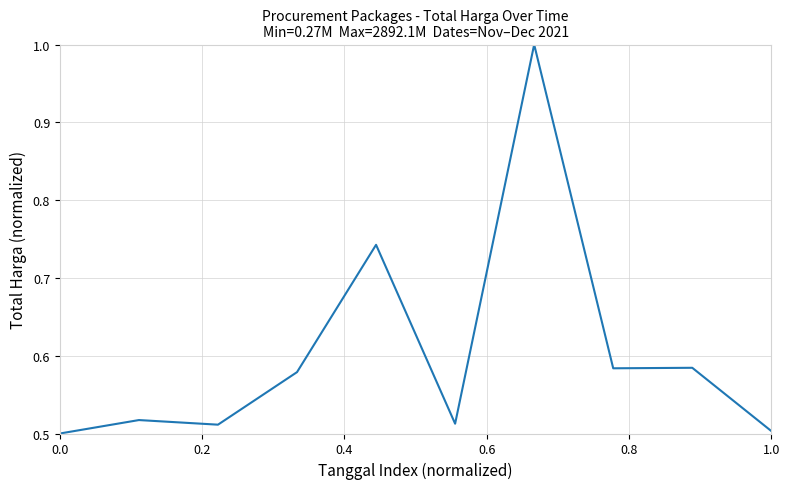

How many lines are shown in the chart?

1